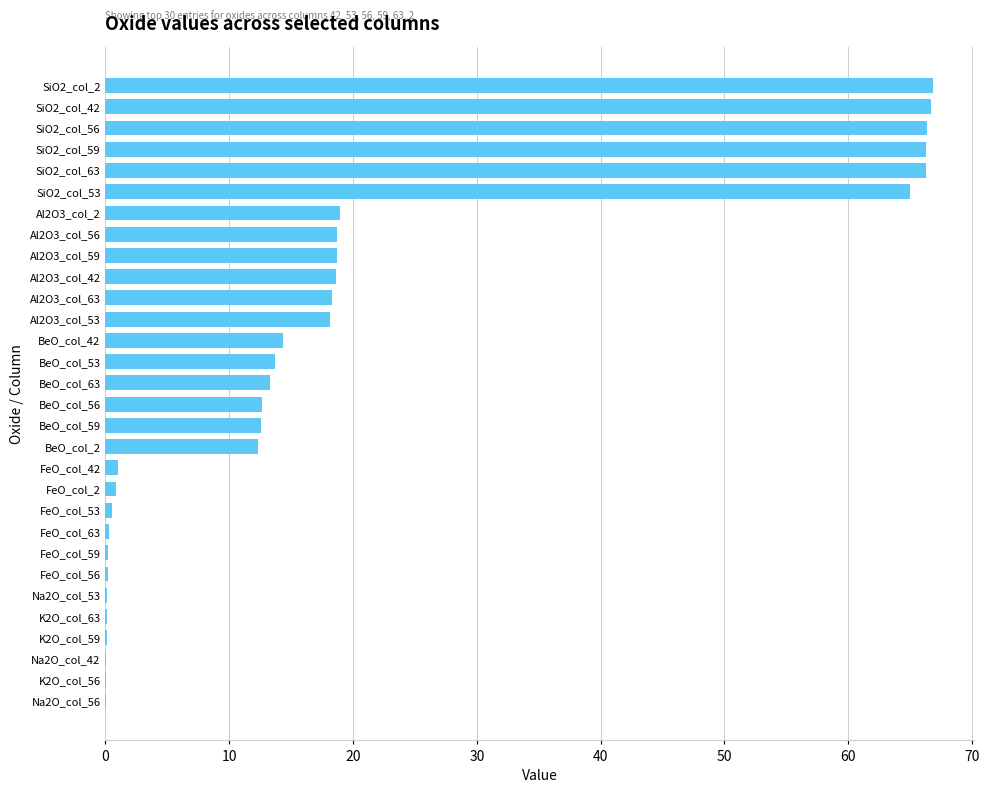

Approximately how many times larger is the value at Al2O3_col_2 compared to SiO2_col_42?

0.3